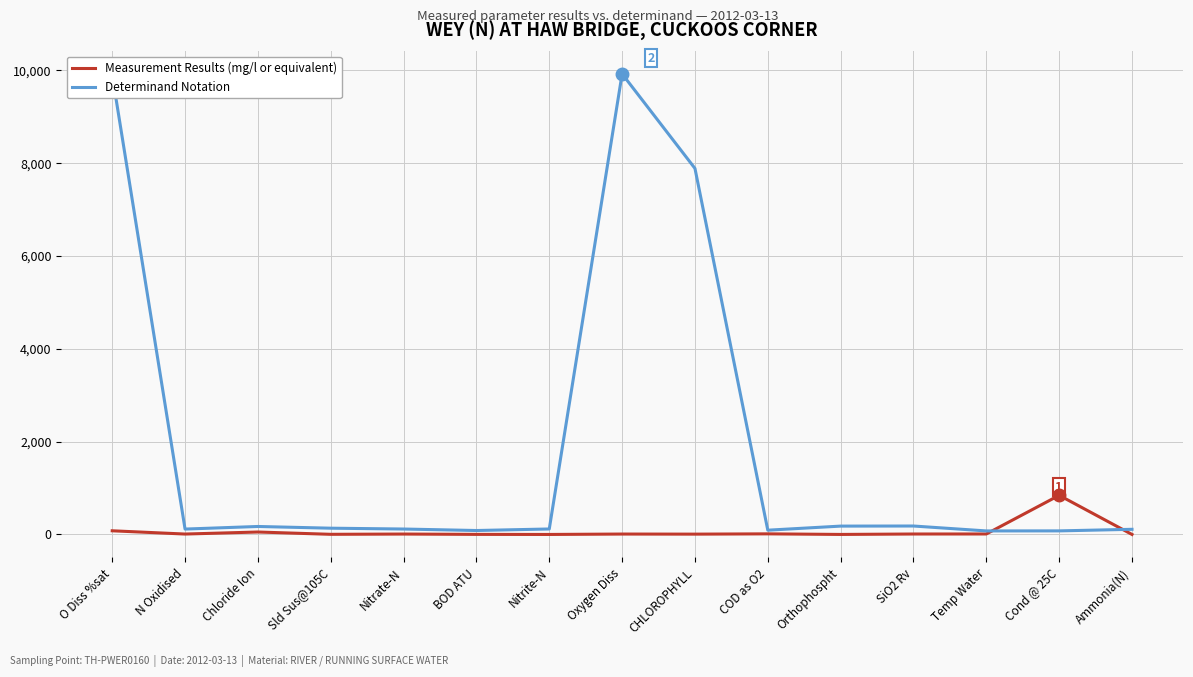

List the series in order of their peak value, lowest first.

Measurement Results (mg/l or equivalent), Determinand Notation